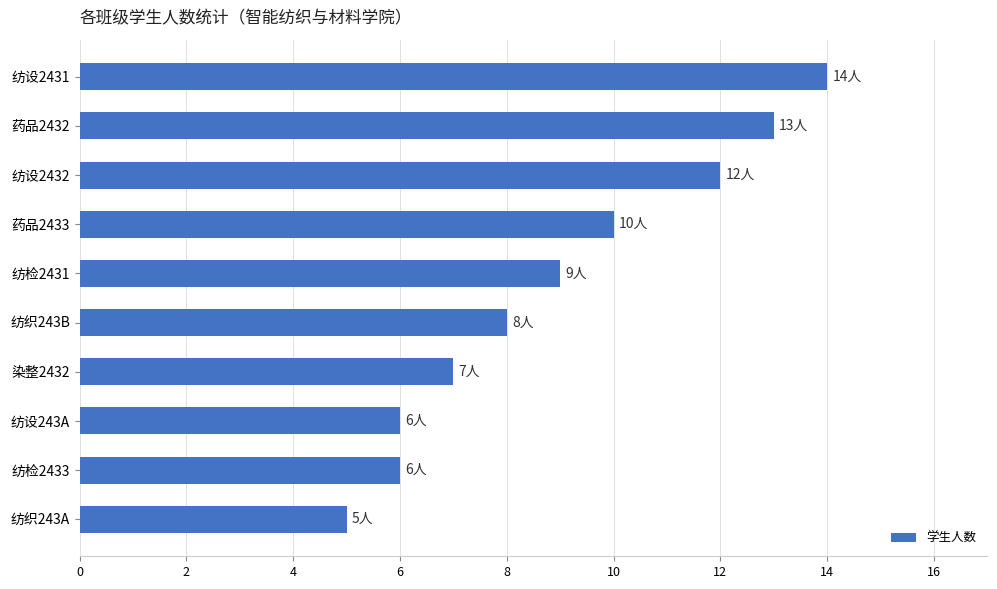

What is the difference between the maximum and minimum values?

9